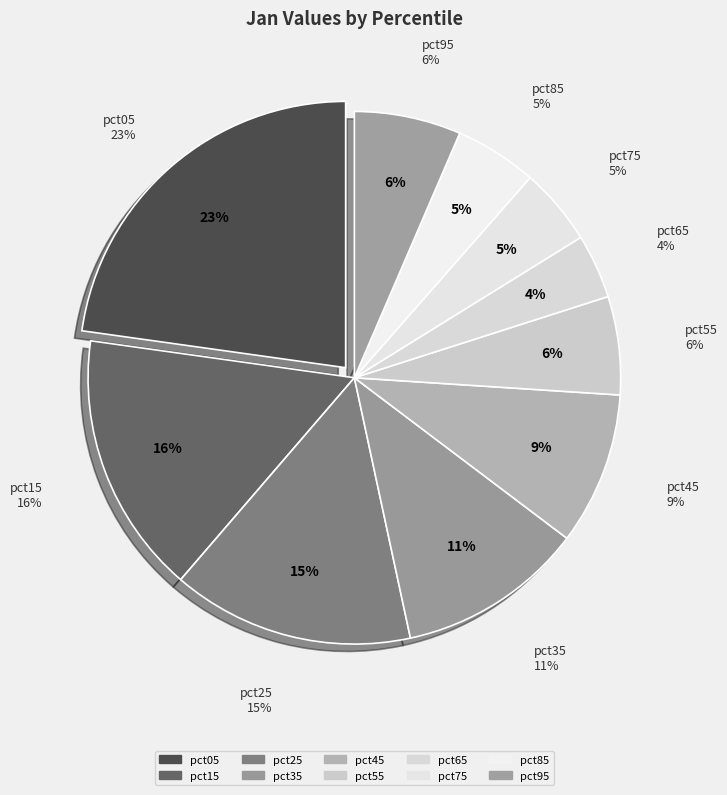

Rank the categories by value from highest to lowest.

pct05, pct15, pct25, pct35, pct45, pct95, pct55, pct85, pct75, pct65